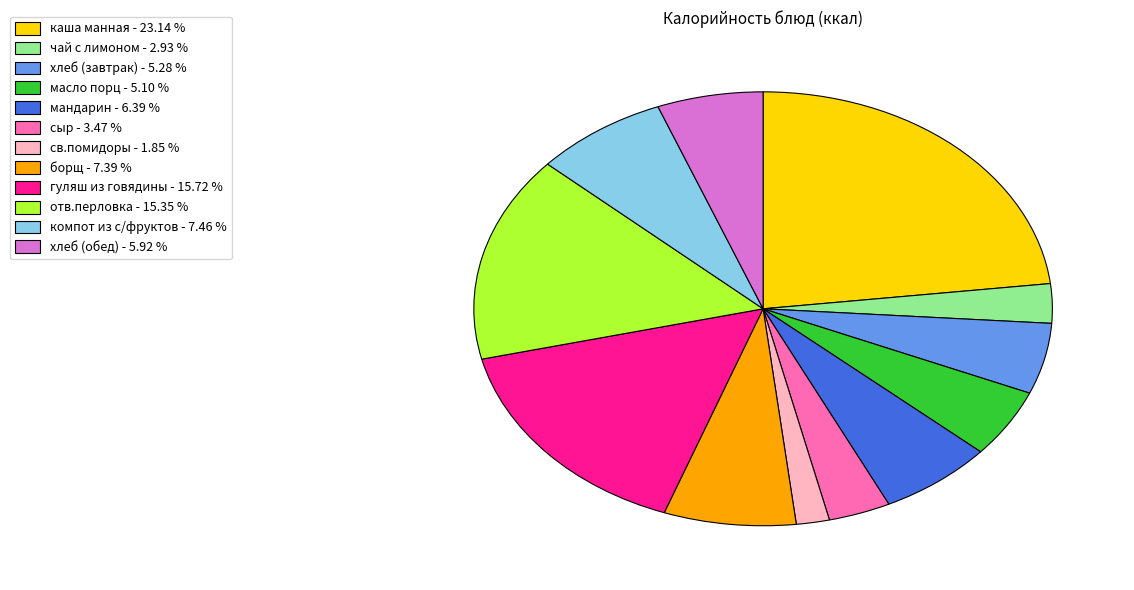

Is there any slice that represents more than half of the pie?

No